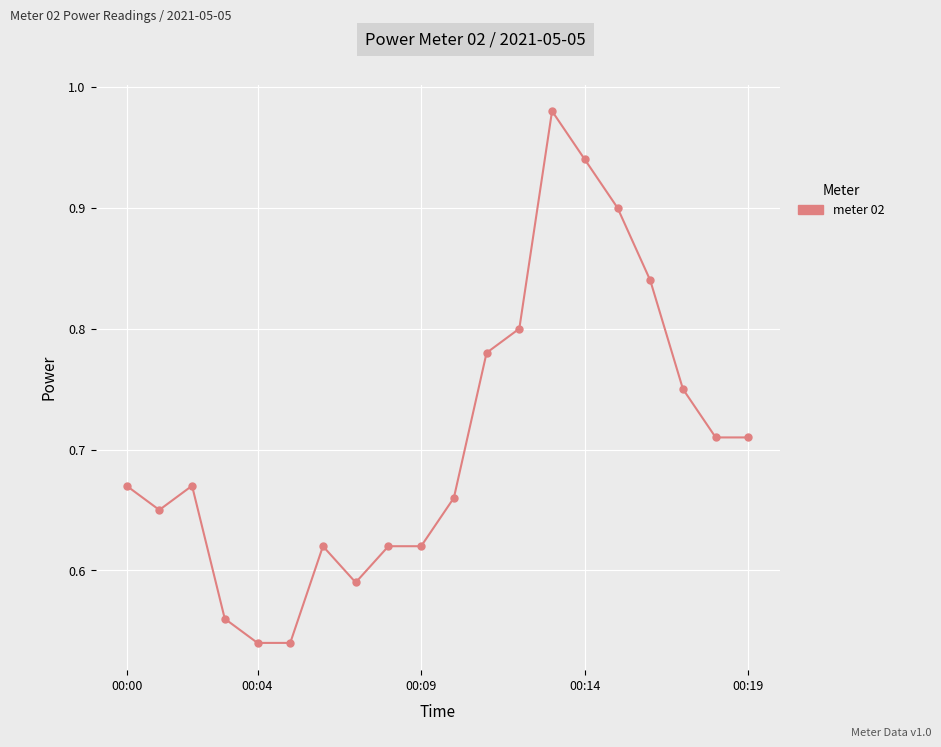

True or false: the data has more than 1 interior local peaks.

True